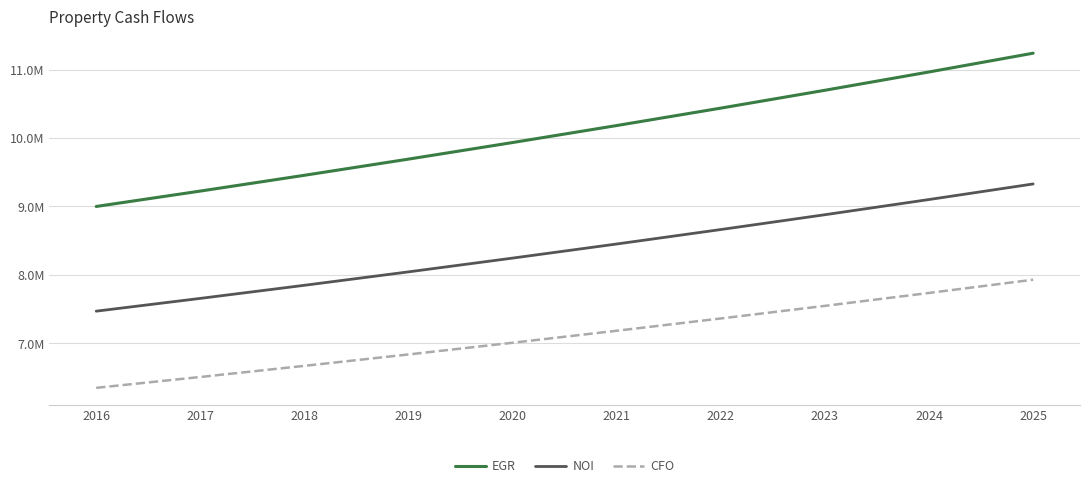

True or false: NOI and EGR intersect in this chart.

False